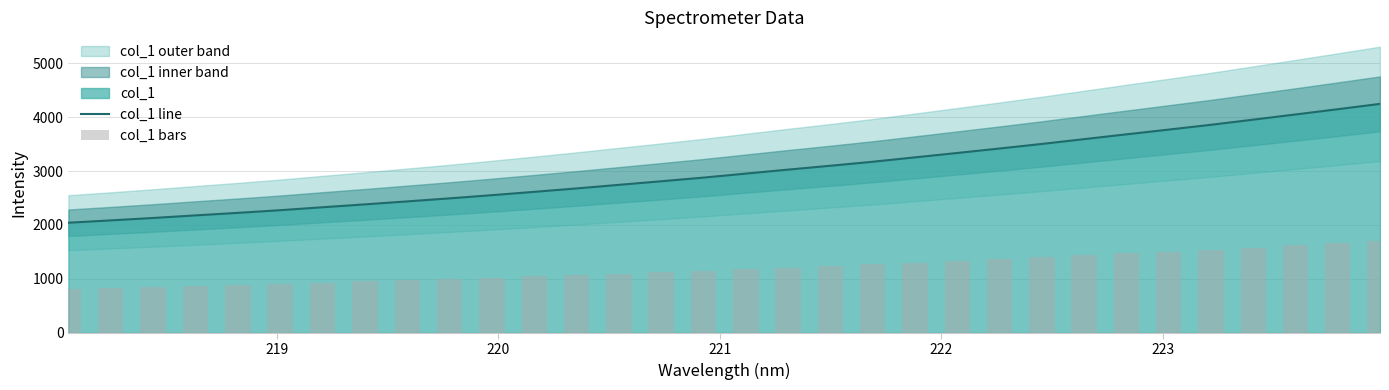

How many data points in col_1 bars are less than 1181?

16